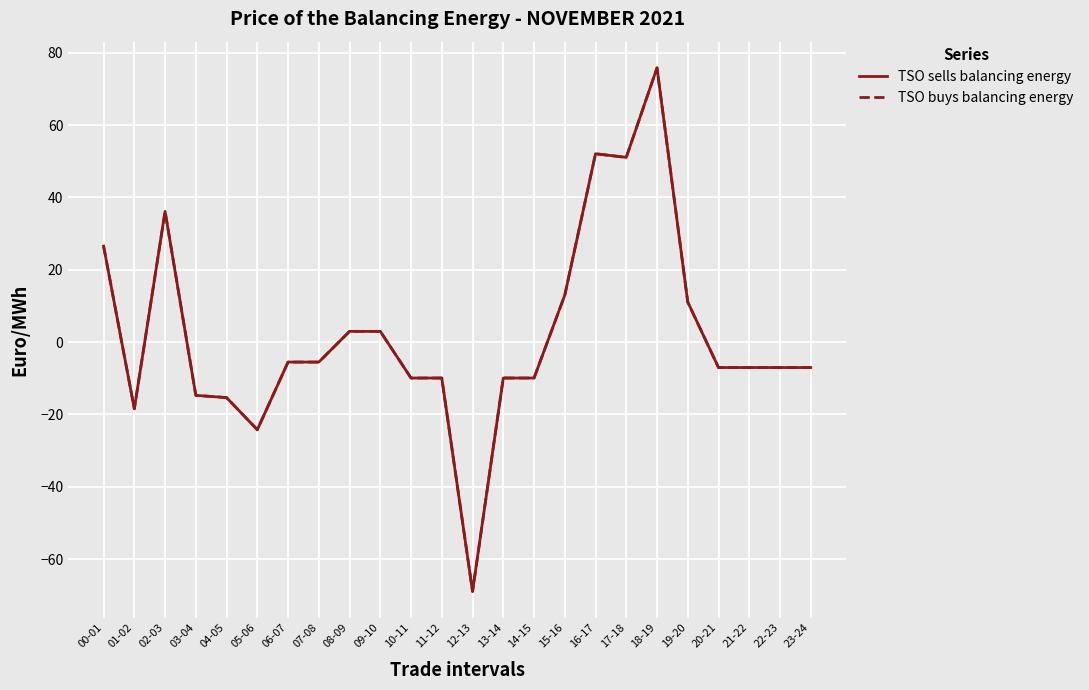

What is the average value of the TSO sells balancing energy series?

2.1